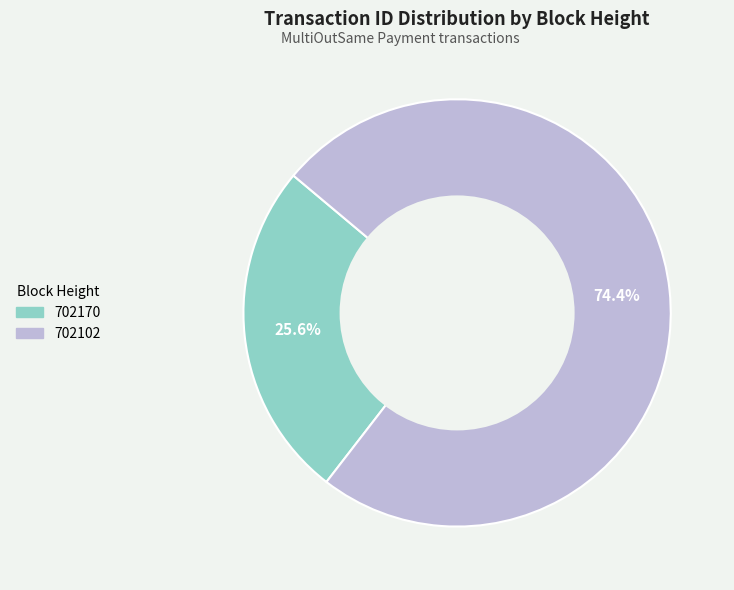

How many slices are in this pie chart?

2